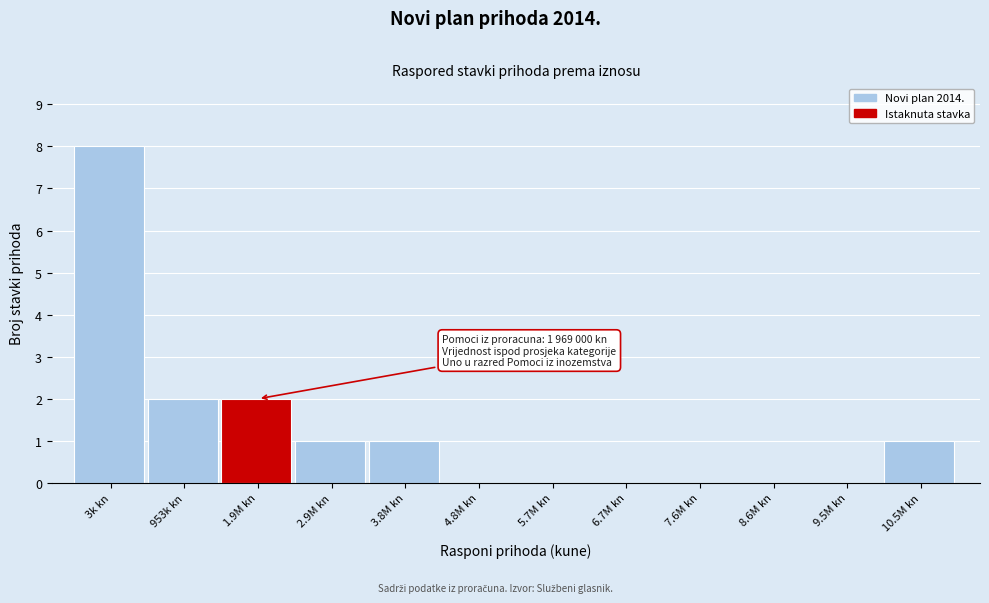

Reading right to left, what are all the values shown in this chart?

10.5M kn=1	9.5M kn=0	8.6M kn=0	7.6M kn=0	6.7M kn=0	5.7M kn=0	4.8M kn=0	3.8M kn=1	2.9M kn=1	1.9M kn=2	953k kn=2	3k kn=8